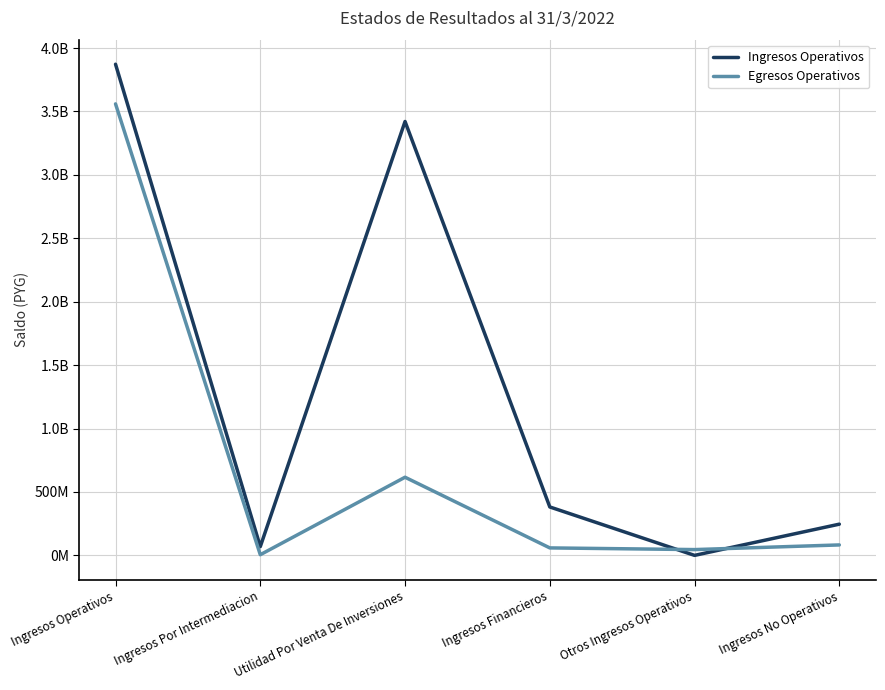

What is the maximum value for Egresos Operativos?

3560037459